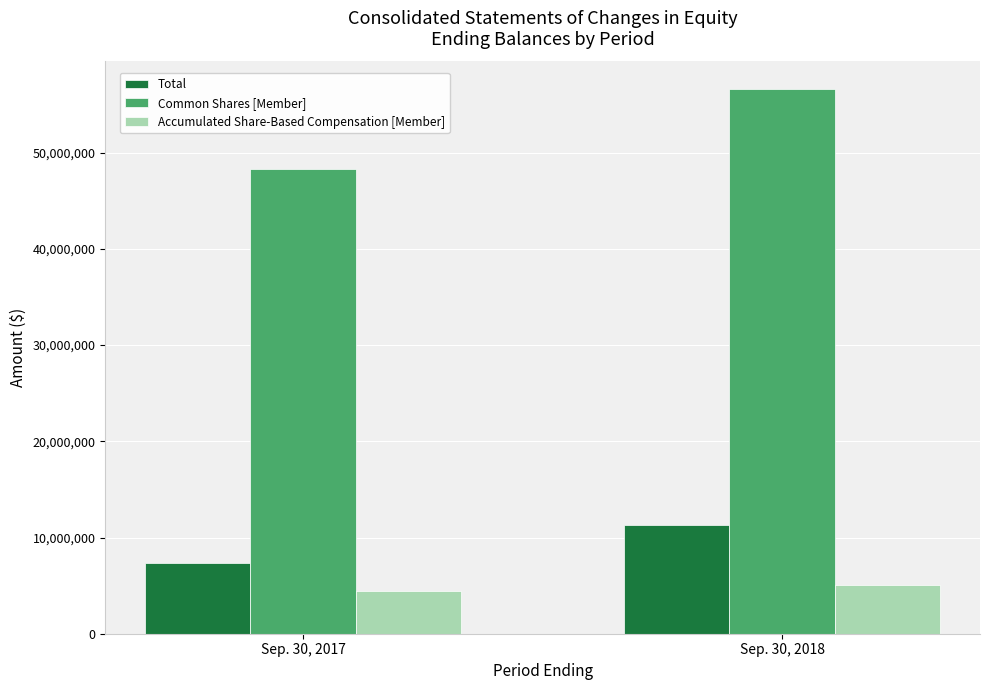

List the labels in order of Common Shares [Member] value, smallest first.

Sep. 30, 2017, Sep. 30, 2018